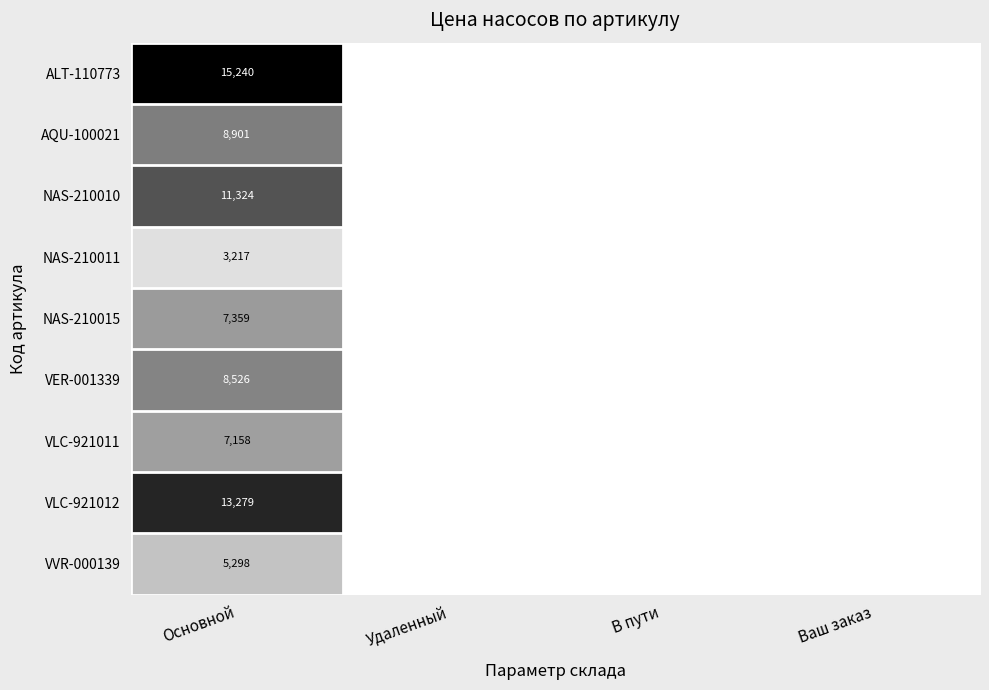

The VLC-921012 series shows 13279 at Основной. True or false?

True